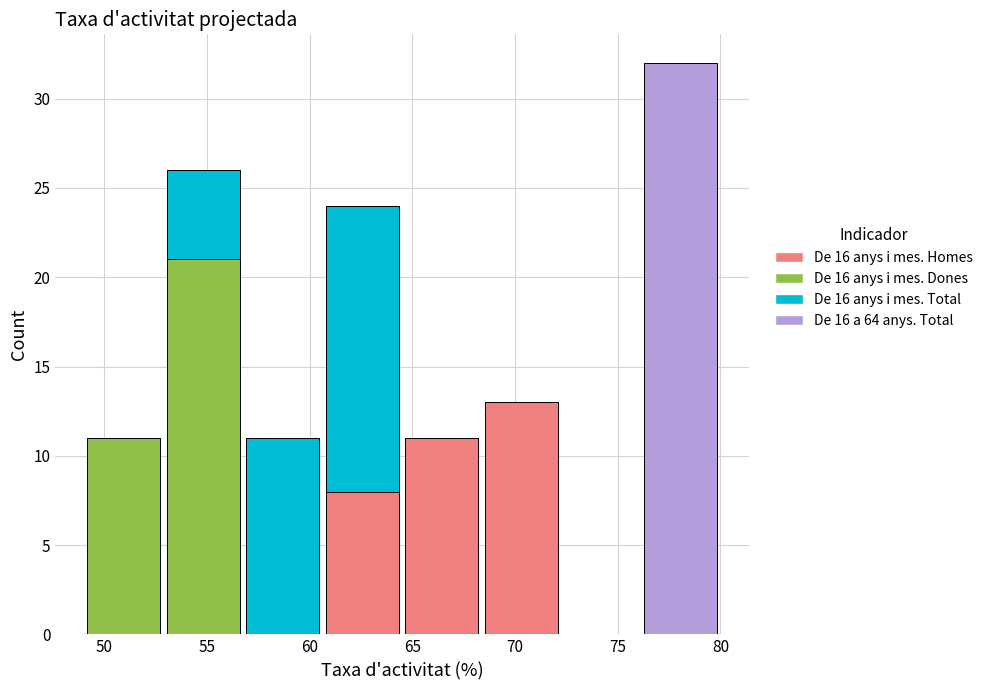

Which range on the x-axis has the tallest stacked bar (by total height)?

76.0 to 80.0